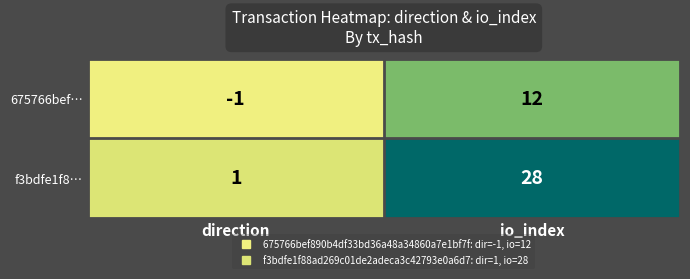

What is the difference between the maximum and minimum values in the 675766bef… series?

13